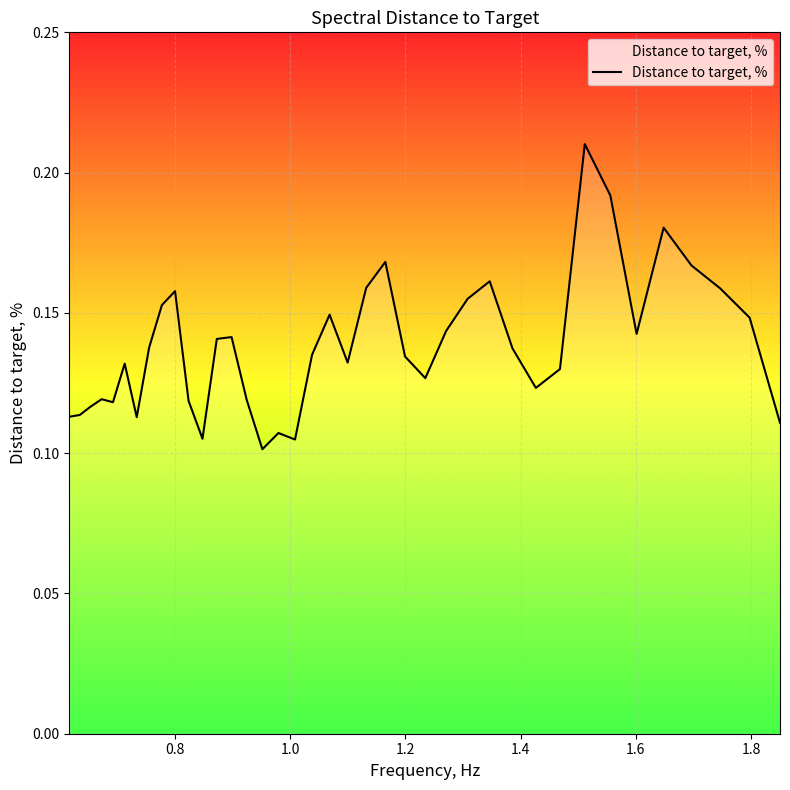

Does the chart have visible grid lines?

Yes